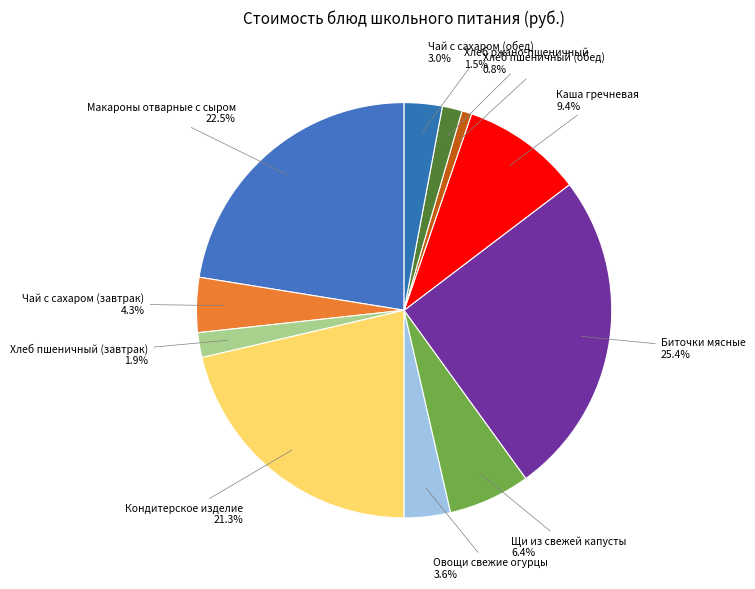

The Каша гречневая slice represents 23% of the pie. True or false?

False